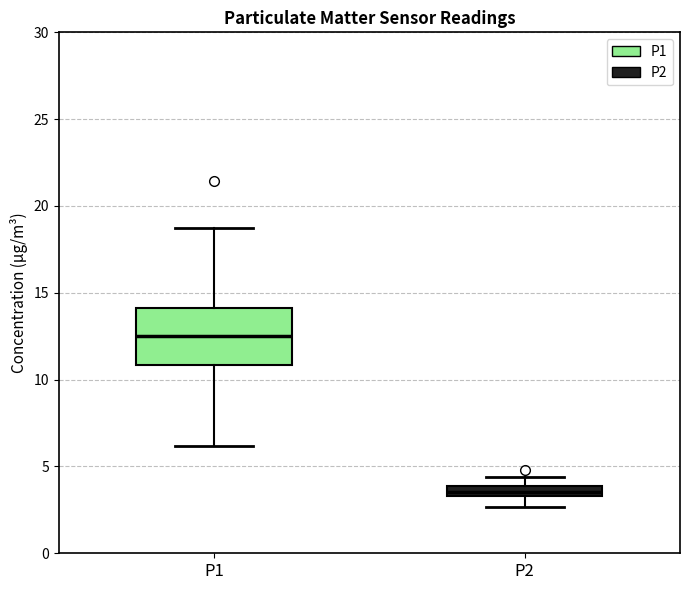

Which box's median line is the lowest?

P2